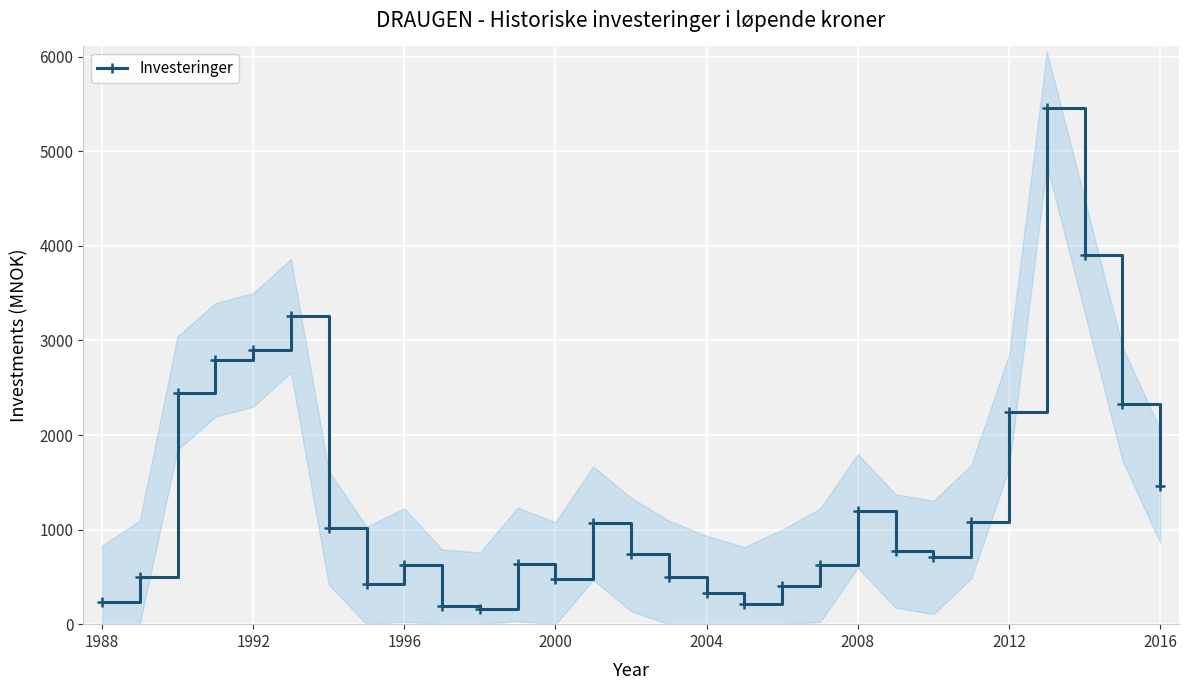

True or false: there are more than 1 points higher than both neighbors.

True